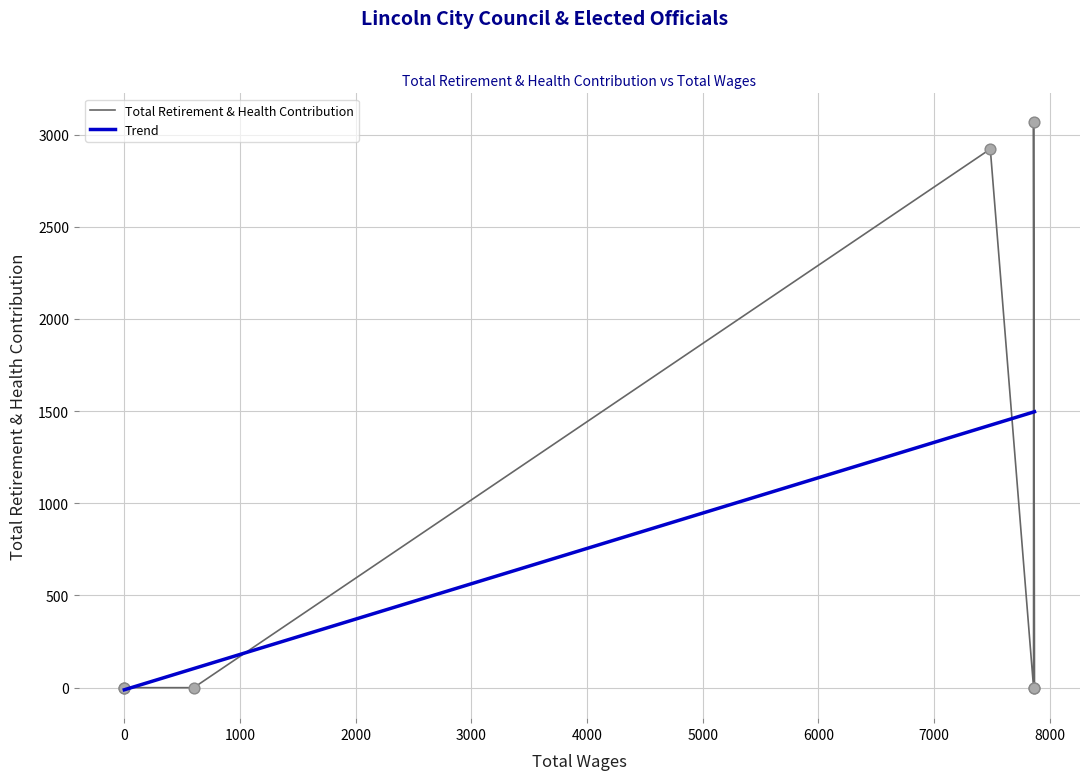

Which series reaches the minimum Y coordinate?

Trend